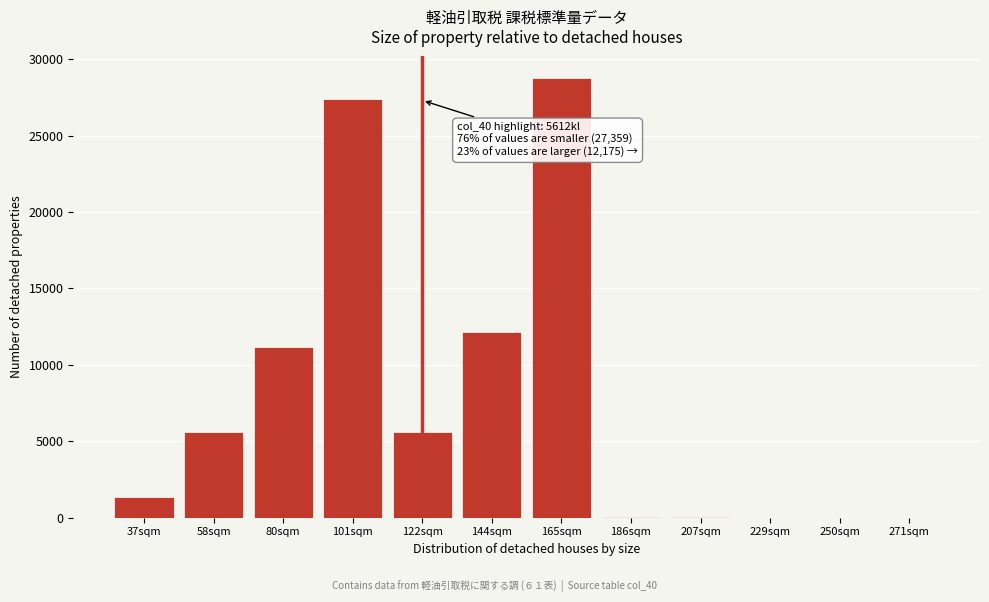

What is the greatest value displayed?

28735